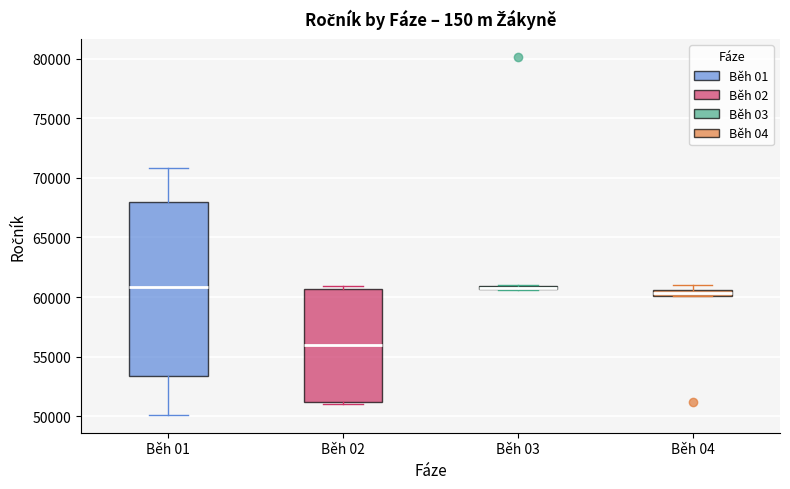

Where does the upper whisker of the box for Běh 01 end on the y-axis? The values are not printed on the chart, so give them approximately, as read against the axis.

71000